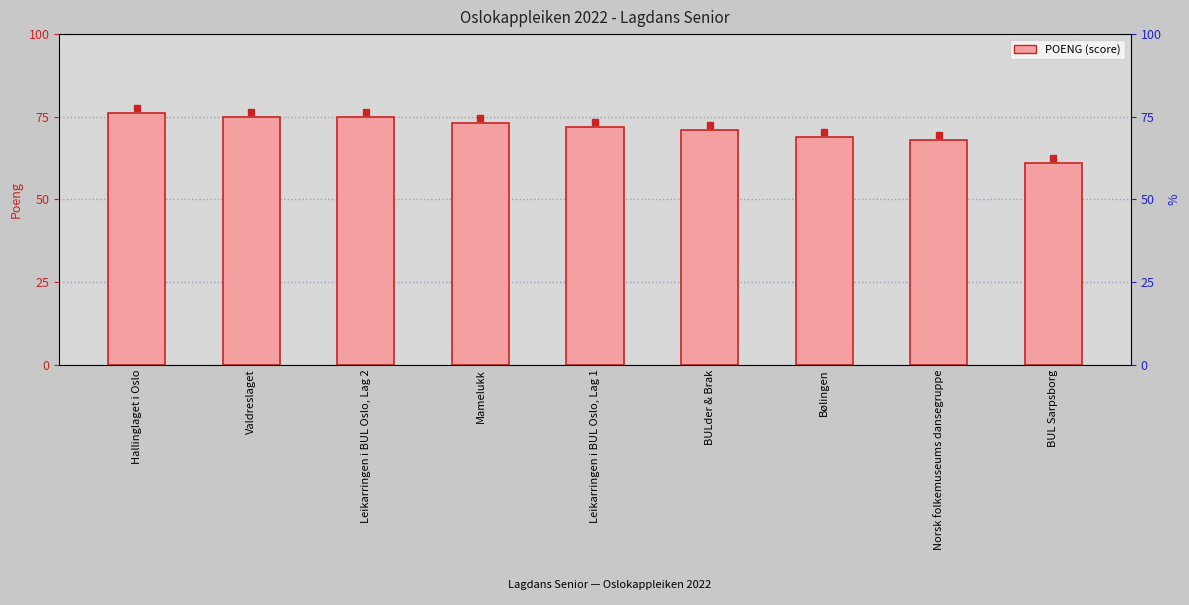

At which label does the data first exceed 72?

Hallinglaget i Oslo